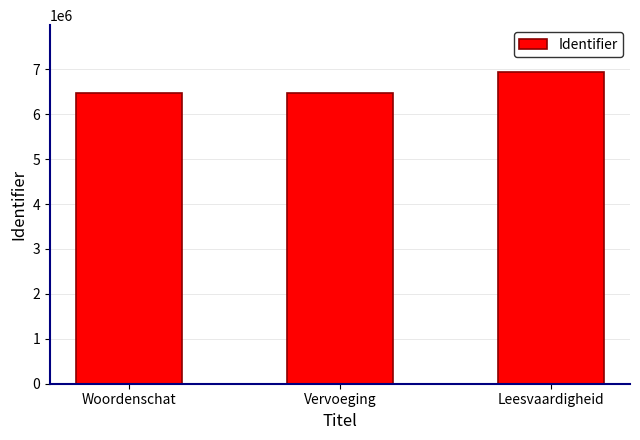

Is it true that the value at Leesvaardigheid is 6942391?

True